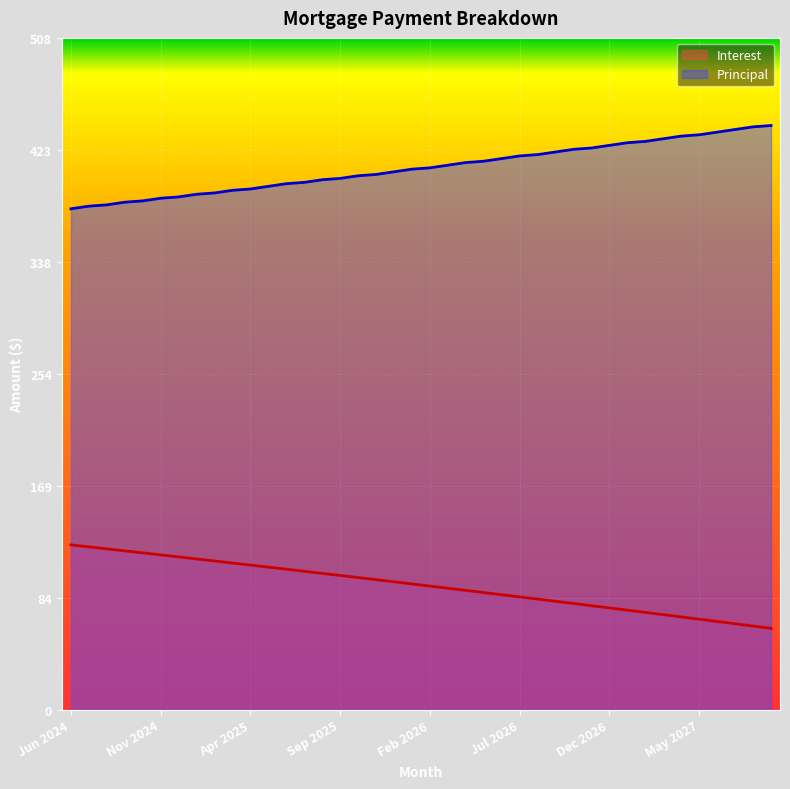

List the series in order of their peak value, lowest first.

Interest, Principal